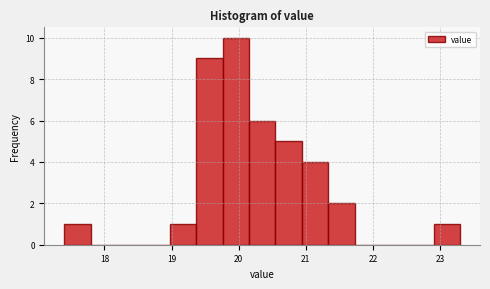

Around what value on the x-axis is the tallest bar? Give the approximate position of its centre, as read against the axis.

20.0